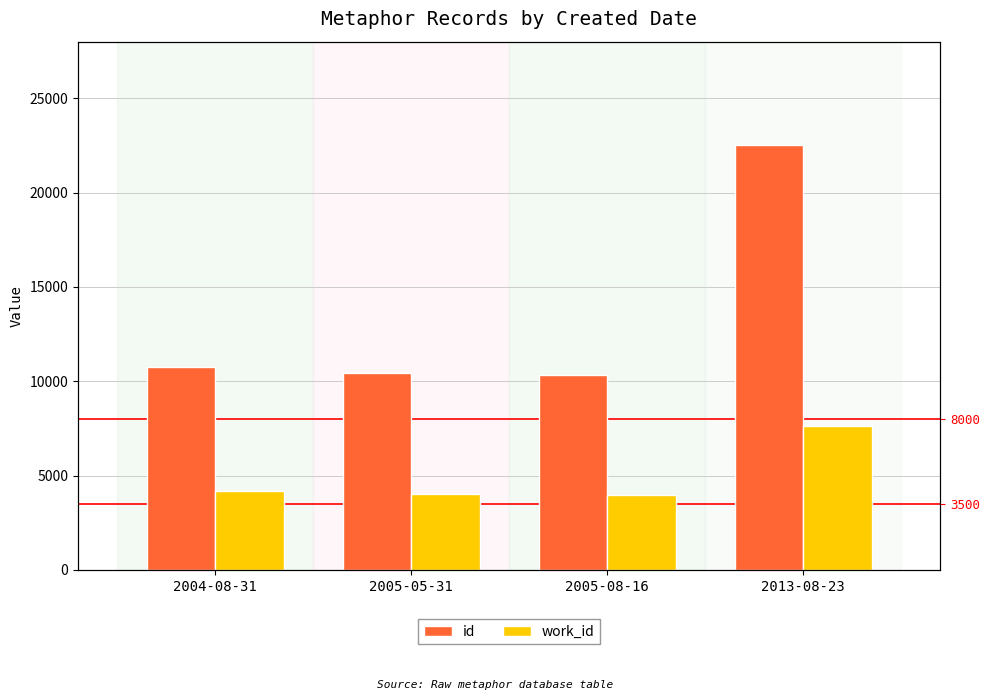

What is the difference between the highest and lowest values at 2013-08-23?

14898